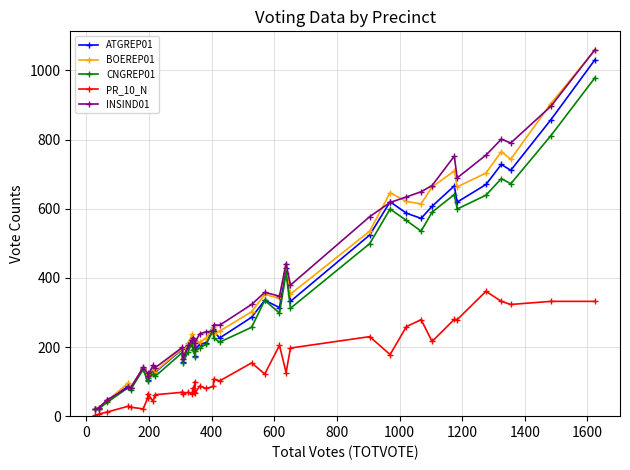

True or false: CNGREP01 has more than 0 interior local peaks.

True